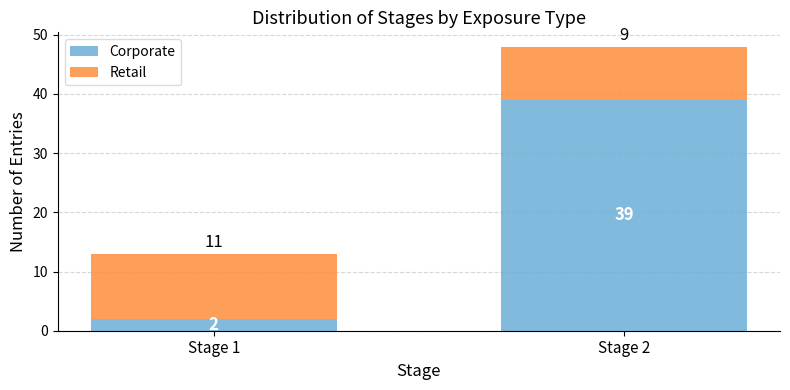

Reading left to right, what are the values for Corporate?

2	39